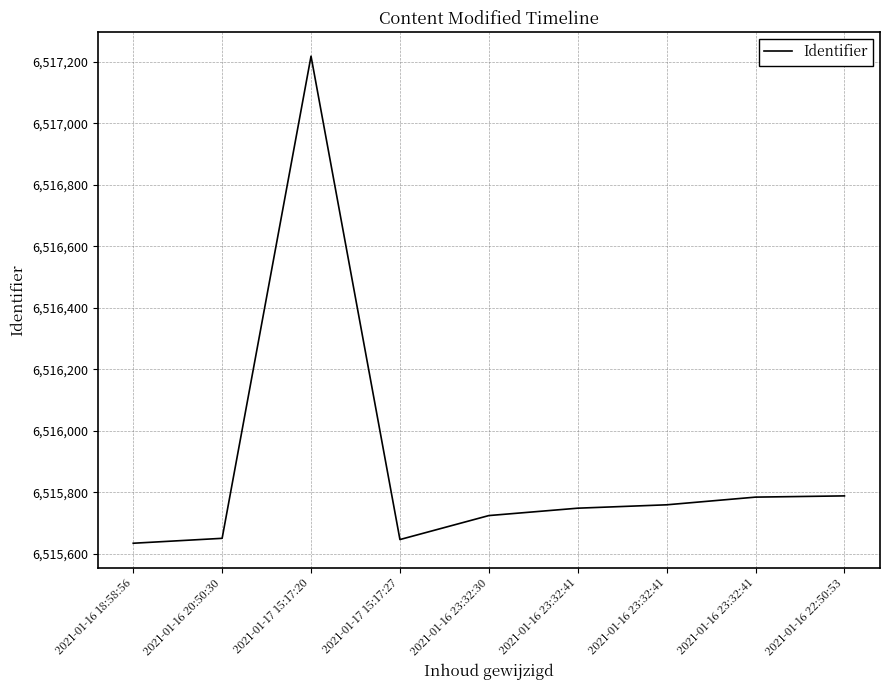

At which category does the data reach its first local valley?

2021-01-17 15:17:27